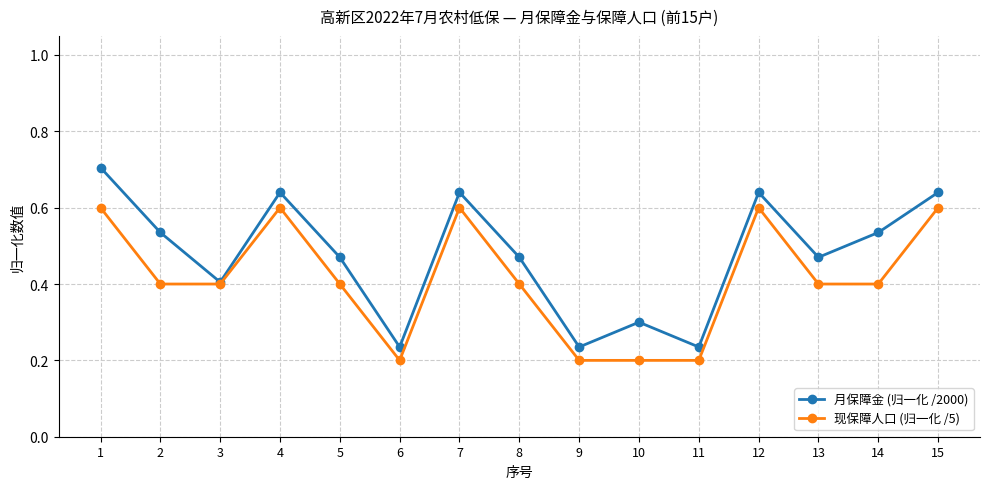

Rank the series by their maximum value, from lowest to highest.

现保障人口 (归一化 /5), 月保障金 (归一化 /2000)